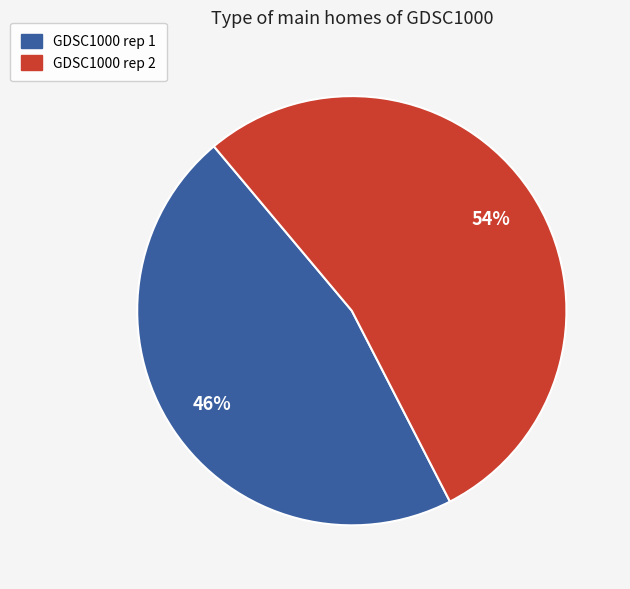

The GDSC1000 rep 2 slice represents 65% of the pie. True or false?

False